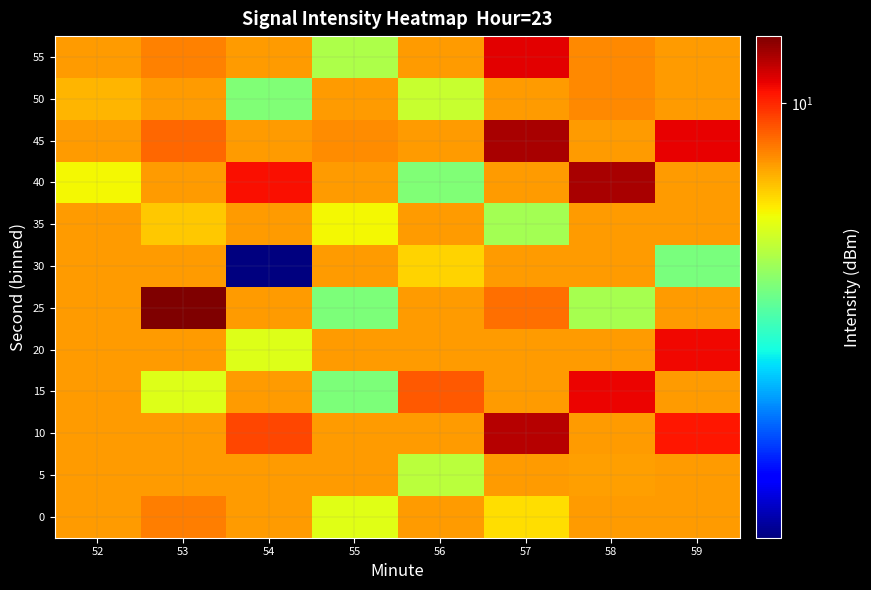

Between 53 and 52, which is larger?

53